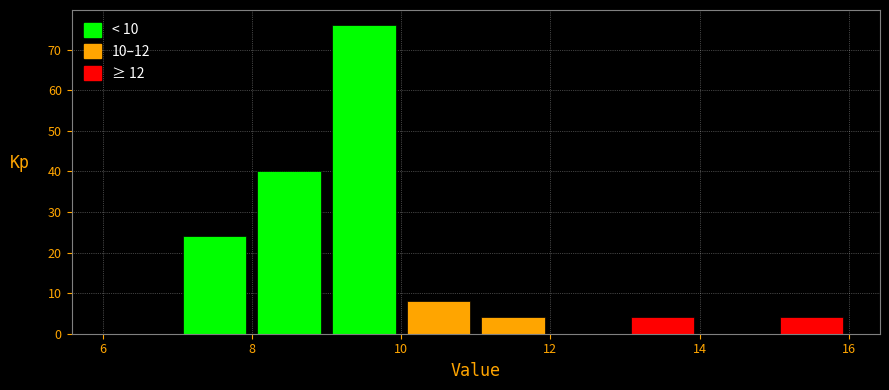

What is the height of the bar covering 7 to 8 on the x-axis? The values are not printed on the chart, so give them approximately, as read against the axis.

24